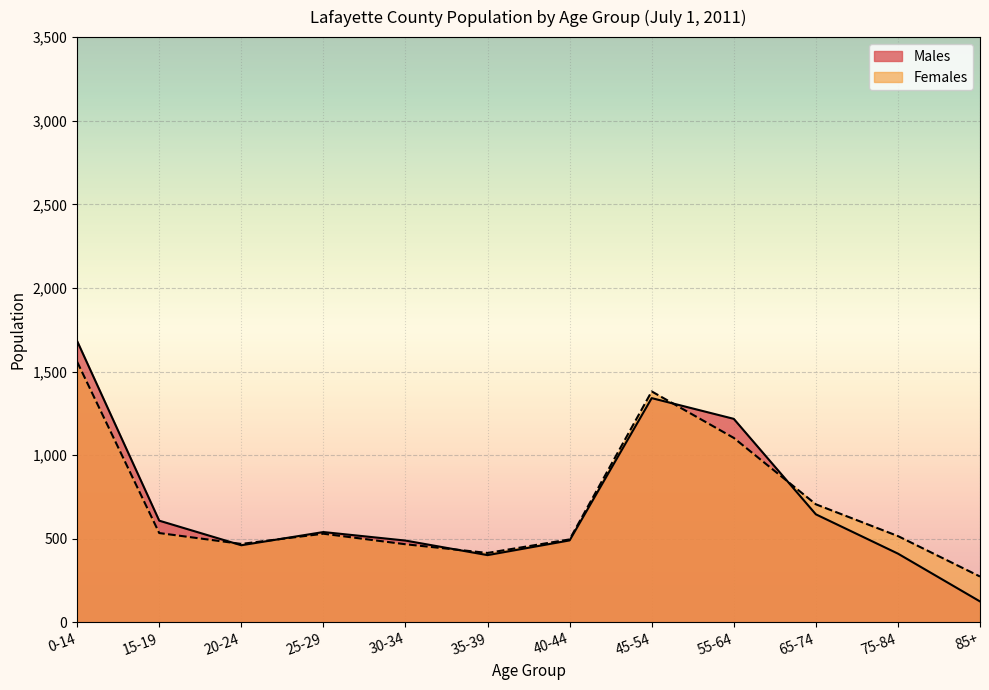

List the series in order of their overall mean, lowest first.

Males, Females